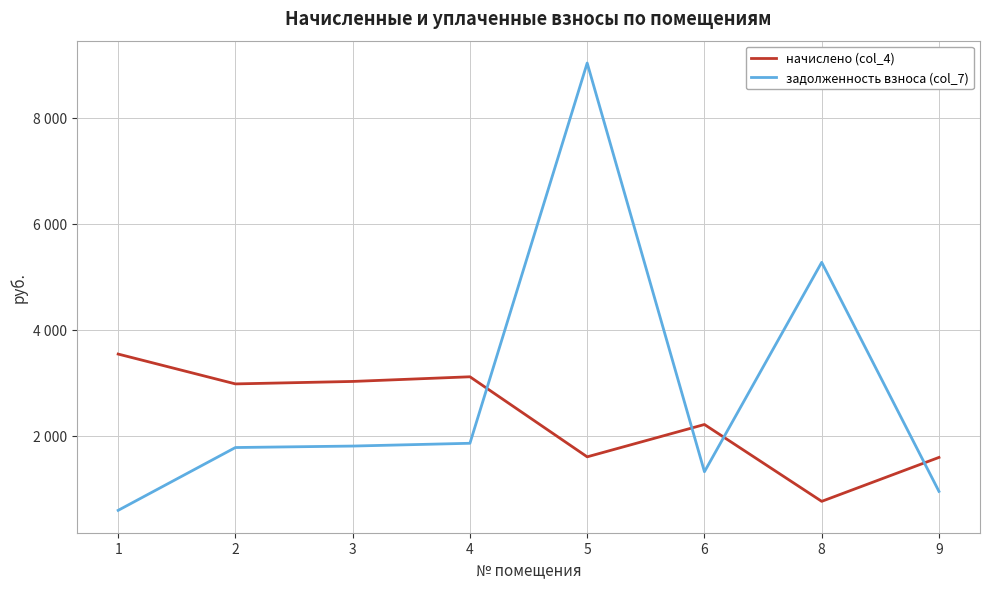

Reading right to left, extract all data points from this chart.

начислено (col_4): 1589.7	760.3	2211.1	1600.6	3112.1	3024.0	2977.4	3541.0
задолженность взноса (col_7): 948.4	5272.9	1319.1	9035.5	1856.6	1804.1	1776.3	590.2